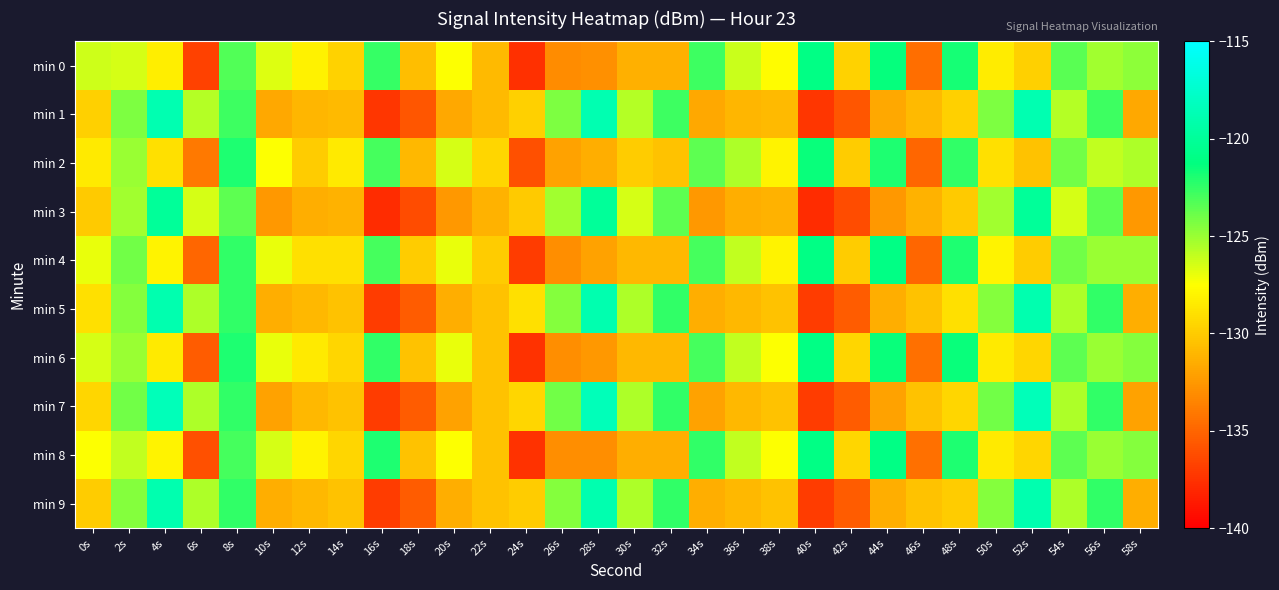

Reading left to right, list all the values displayed in this chart.

min 0: 0s=-126.3	2s=-126.5	4s=-128.4	6s=-136.7	8s=-123.3	10s=-126.7	12s=-128.1	14s=-129.7	16s=-122.5	18s=-130.6	20s=-127.5	22s=-130.8	24s=-137.6	26s=-133.1	28s=-132.9	30s=-131.4	32s=-131.4	34s=-122.8	36s=-126.2	38s=-127.7	40s=-121.0	42s=-129.7	44s=-121.4	46s=-134.6	48s=-121.8	50s=-128.4	52s=-129.8	54s=-123.5	56s=-125.2	58s=-124.8
min 1: 0s=-129.8	2s=-124.4	4s=-118.8	6s=-125.7	8s=-122.8	10s=-131.8	12s=-131.0	14s=-130.8	16s=-137.3	18s=-135.7	20s=-131.8	22s=-130.8	24s=-129.8	26s=-124.4	28s=-118.8	30s=-125.7	32s=-122.8	34s=-131.8	36s=-131.0	38s=-130.8	40s=-137.3	42s=-135.7	44s=-131.8	46s=-130.8	48s=-129.8	50s=-124.4	52s=-118.8	54s=-125.7	56s=-122.8	58s=-131.8
min 2: 0s=-128.5	2s=-125.0	4s=-129.0	6s=-134.0	8s=-122.0	10s=-127.5	12s=-130.0	14s=-128.5	16s=-123.0	18s=-131.0	20s=-126.5	22s=-129.5	24s=-136.0	26s=-132.0	28s=-131.5	30s=-130.0	32s=-130.5	34s=-123.5	36s=-125.5	38s=-128.0	40s=-121.5	42s=-130.0	44s=-122.0	46s=-135.0	48s=-122.5	50s=-129.0	52s=-130.5	54s=-124.0	56s=-126.0	58s=-125.5
min 3: 0s=-130.1	2s=-125.2	4s=-120.0	6s=-126.5	8s=-123.5	10s=-132.5	12s=-131.5	14s=-131.3	16s=-137.8	18s=-136.2	20s=-132.5	22s=-131.3	24s=-130.1	26s=-125.2	28s=-120.0	30s=-126.5	32s=-123.5	34s=-132.5	36s=-131.5	38s=-131.3	40s=-137.8	42s=-136.2	44s=-132.5	46s=-131.3	48s=-130.1	50s=-125.2	52s=-120.0	54s=-126.5	56s=-123.5	58s=-132.5
min 4: 0s=-127.0	2s=-124.0	4s=-128.0	6s=-135.0	8s=-122.5	10s=-127.0	12s=-129.0	14s=-129.0	16s=-123.0	18s=-130.0	20s=-127.0	22s=-130.0	24s=-137.0	26s=-133.0	28s=-132.0	30s=-131.0	32s=-131.0	34s=-123.0	36s=-126.0	38s=-128.0	40s=-121.0	42s=-130.0	44s=-121.0	46s=-135.0	48s=-122.0	50s=-128.0	52s=-130.0	54s=-124.0	56s=-125.0	58s=-125.0
min 5: 0s=-129.0	2s=-124.5	4s=-119.0	6s=-125.5	8s=-122.5	10s=-131.5	12s=-131.0	14s=-130.5	16s=-137.0	18s=-135.5	20s=-131.5	22s=-130.5	24s=-129.0	26s=-124.5	28s=-119.0	30s=-125.5	32s=-122.5	34s=-131.5	36s=-131.0	38s=-130.5	40s=-137.0	42s=-135.5	44s=-131.5	46s=-130.5	48s=-129.0	50s=-124.5	52s=-119.0	54s=-125.5	56s=-122.5	58s=-131.5
min 6: 0s=-126.5	2s=-125.0	4s=-128.5	6s=-135.5	8s=-122.0	10s=-127.0	12s=-128.5	14s=-129.5	16s=-122.5	18s=-130.5	20s=-127.0	22s=-130.5	24s=-137.5	26s=-133.0	28s=-132.5	30s=-131.0	32s=-131.0	34s=-123.0	36s=-126.0	38s=-127.5	40s=-121.0	42s=-129.5	44s=-121.5	46s=-134.5	48s=-121.5	50s=-128.5	52s=-129.5	54s=-123.5	56s=-125.0	58s=-124.5
min 7: 0s=-129.5	2s=-124.0	4s=-118.5	6s=-125.5	8s=-122.5	10s=-132.0	12s=-131.0	14s=-130.5	16s=-137.0	18s=-135.5	20s=-132.0	22s=-130.5	24s=-129.5	26s=-124.0	28s=-118.5	30s=-125.5	32s=-122.5	34s=-132.0	36s=-131.0	38s=-130.5	40s=-137.0	42s=-135.5	44s=-132.0	46s=-130.5	48s=-129.5	50s=-124.0	52s=-118.5	54s=-125.5	56s=-122.5	58s=-132.0
min 8: 0s=-127.5	2s=-126.0	4s=-128.0	6s=-136.0	8s=-123.0	10s=-126.5	12s=-128.0	14s=-129.5	16s=-122.0	18s=-130.5	20s=-127.5	22s=-130.5	24s=-137.5	26s=-133.0	28s=-133.0	30s=-131.5	32s=-131.5	34s=-122.5	36s=-126.0	38s=-127.5	40s=-121.0	42s=-129.5	44s=-121.0	46s=-134.5	48s=-122.0	50s=-128.5	52s=-129.5	54s=-123.5	56s=-125.0	58s=-124.5
min 9: 0s=-130.0	2s=-124.5	4s=-119.0	6s=-125.5	8s=-122.5	10s=-131.5	12s=-131.0	14s=-130.5	16s=-137.0	18s=-135.5	20s=-131.5	22s=-130.5	24s=-130.0	26s=-124.5	28s=-119.0	30s=-125.5	32s=-122.5	34s=-131.5	36s=-131.0	38s=-130.5	40s=-137.0	42s=-135.5	44s=-131.5	46s=-130.5	48s=-130.0	50s=-124.5	52s=-119.0	54s=-125.5	56s=-122.5	58s=-131.5